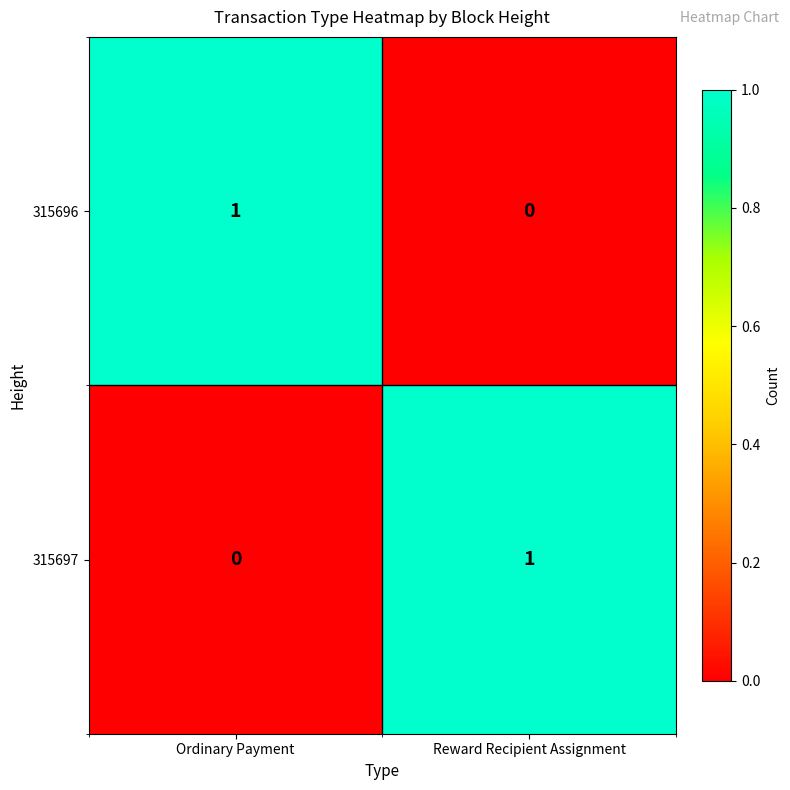

Reading right to left, list all the values displayed in this chart.

315696: Reward Recipient Assignment=0	Ordinary Payment=1
315697: Reward Recipient Assignment=1	Ordinary Payment=0